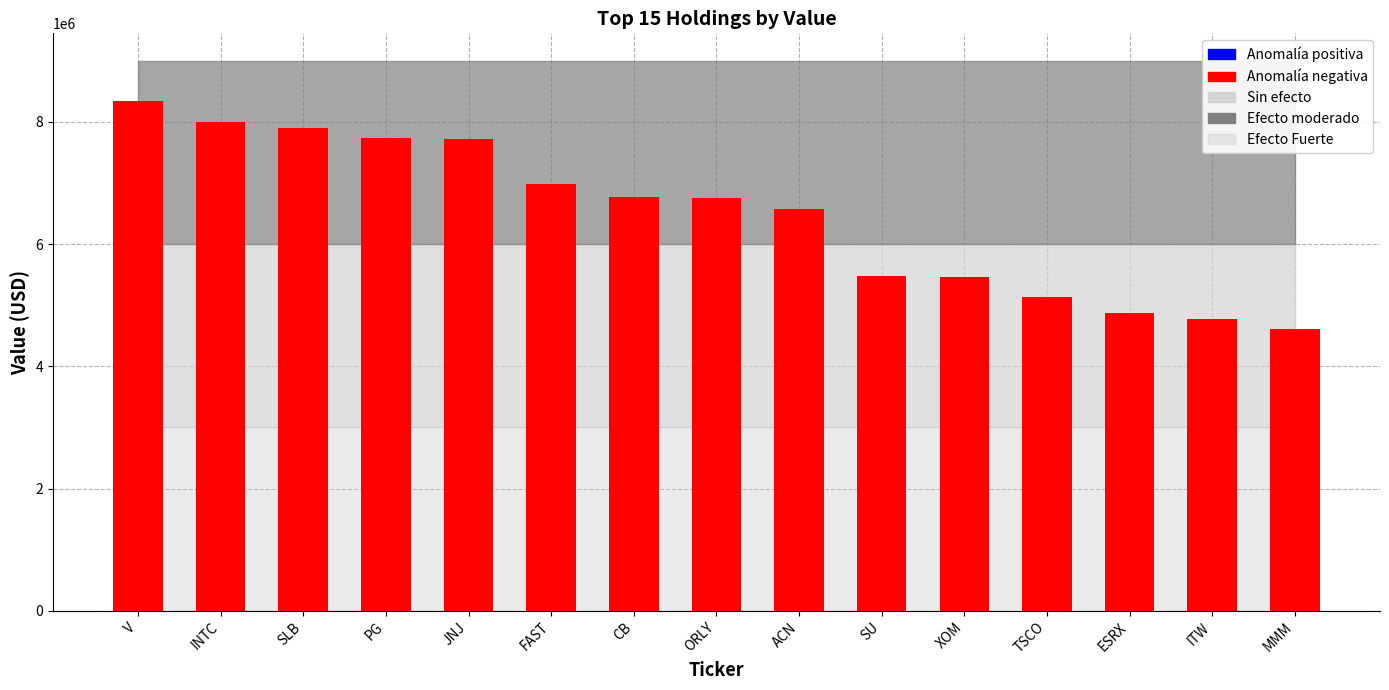

True or false: the data shows 7732000 at PG.

True